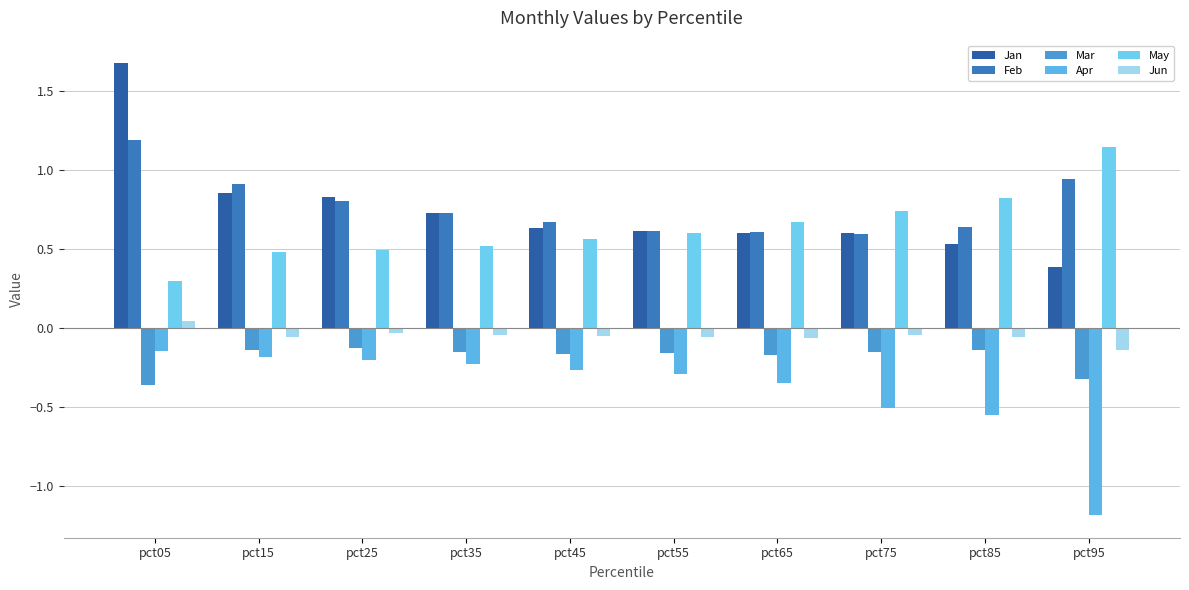

How many bars are there in total?

60